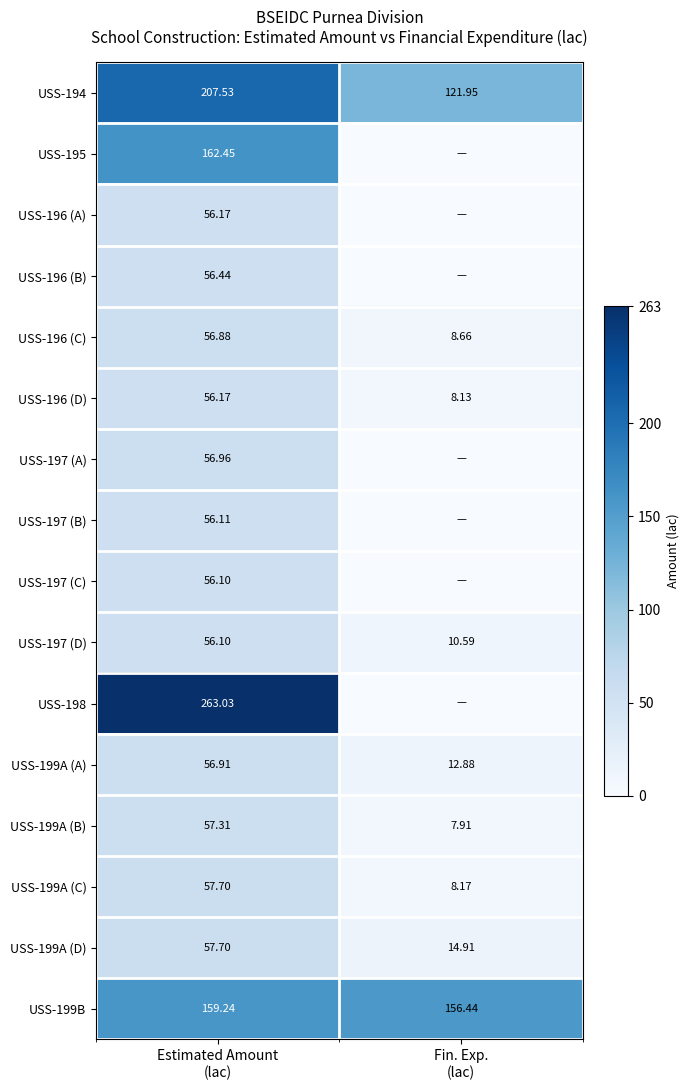

Which has a higher value, Fin. Exp.
(lac) or Estimated Amount
(lac)?

Estimated Amount
(lac)